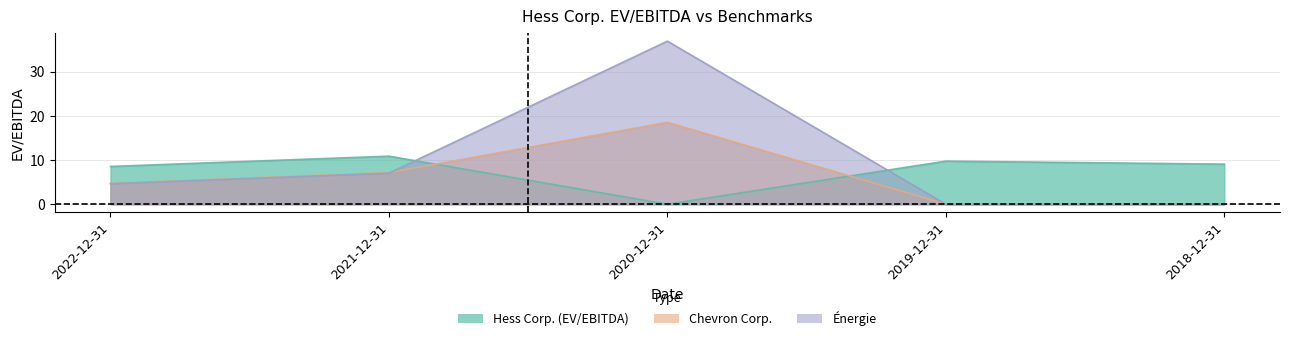

Is it true that Chevron Corp. equals 0.0 at 2018-12-31?

True